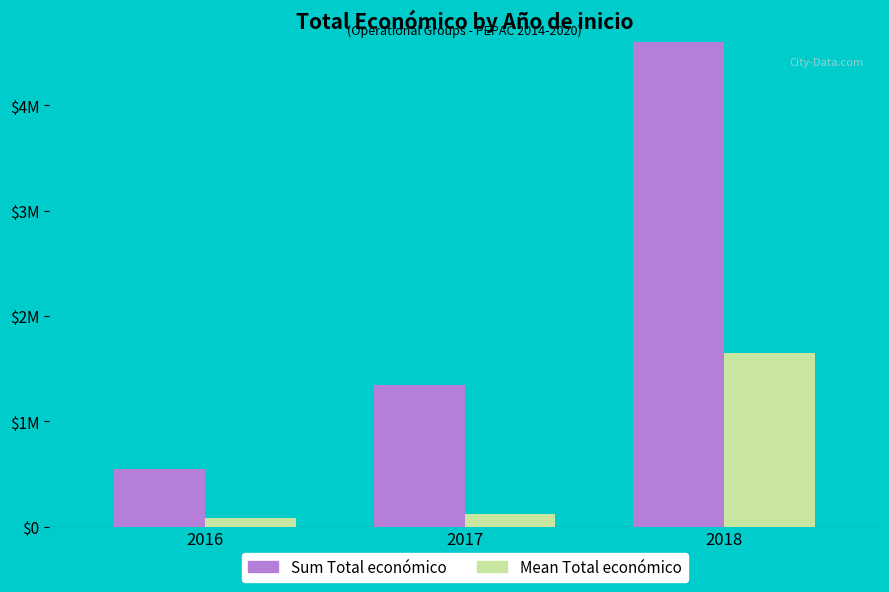

How many groups of bars are there?

3